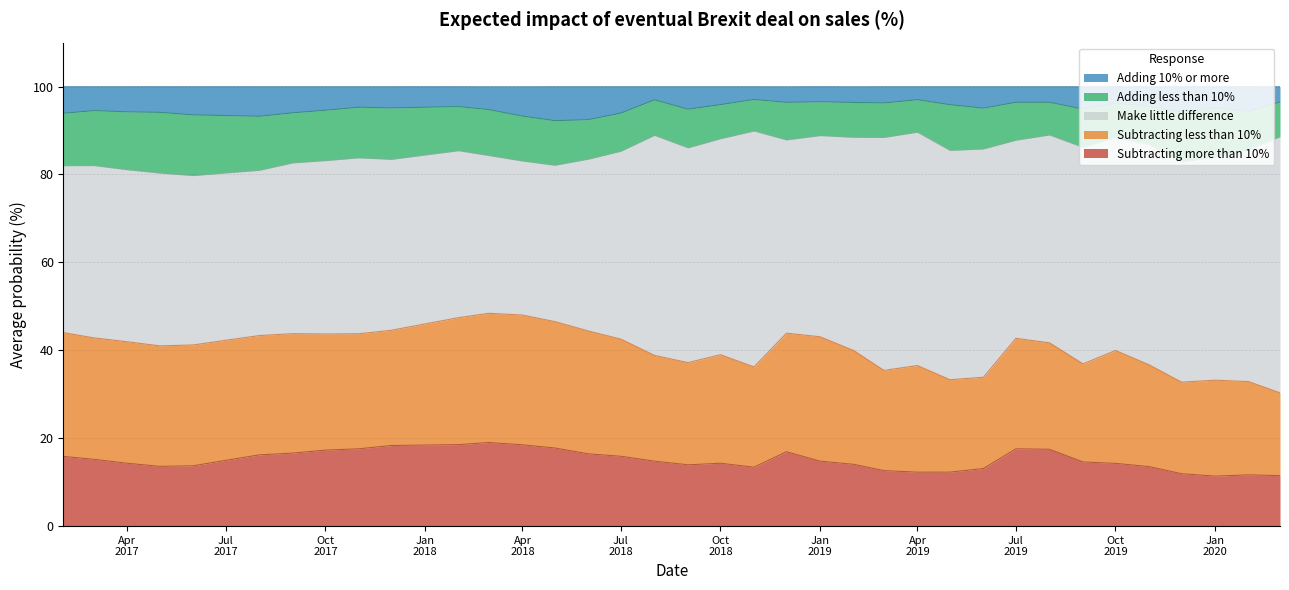

Is it true that Subtracting more than 10% equals 17.3 at 2017-10-01?

True